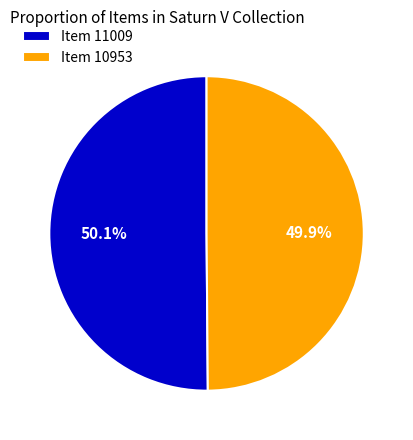

What percentage do Item 10953 and Item 11009 together represent?

100.0%